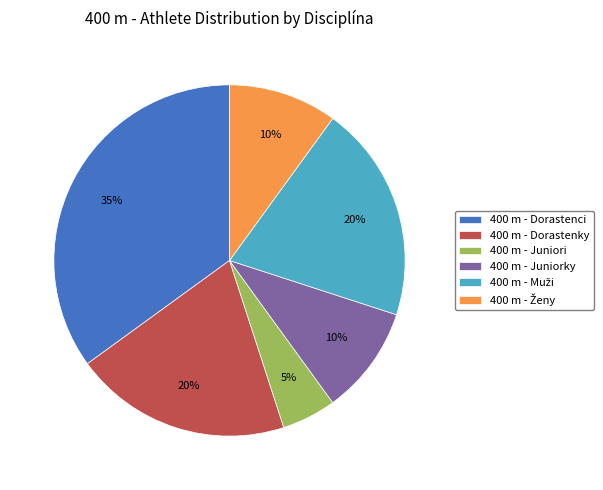

To the nearest percent, what is the average slice percentage?

17%